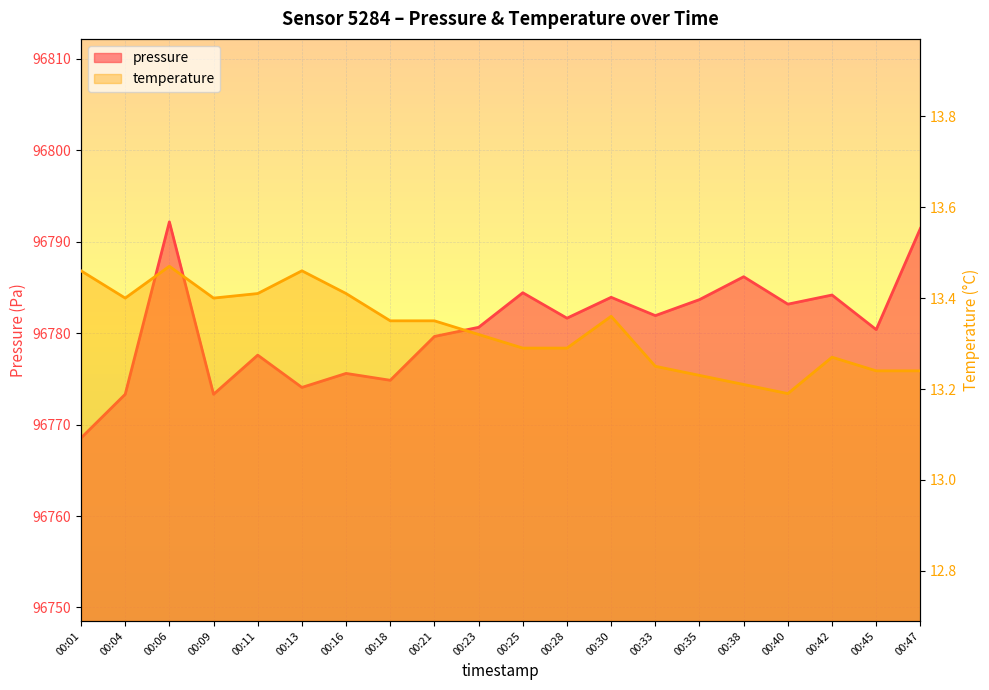

At which category does temperature reach its first local peak?

00:06